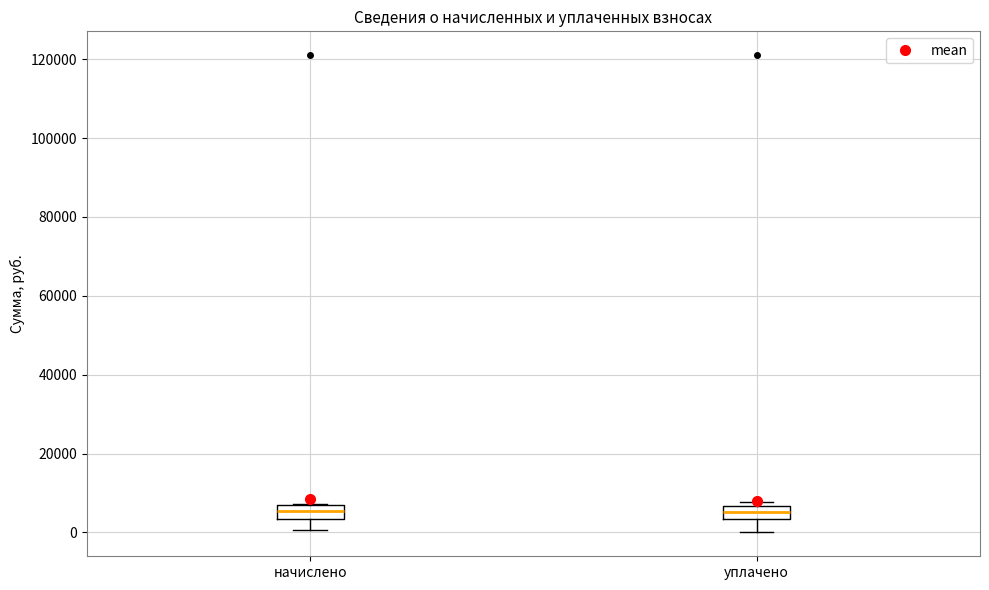

Where is the lower edge of the box for уплачено on the y-axis? The values are not printed on the chart, so give them approximately, as read against the axis.

4000